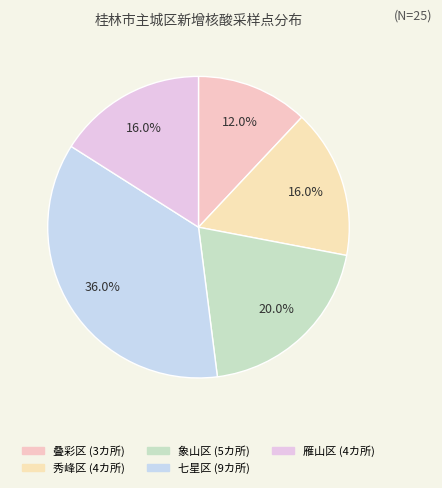

Is 秀峰区 the majority of the pie?

No